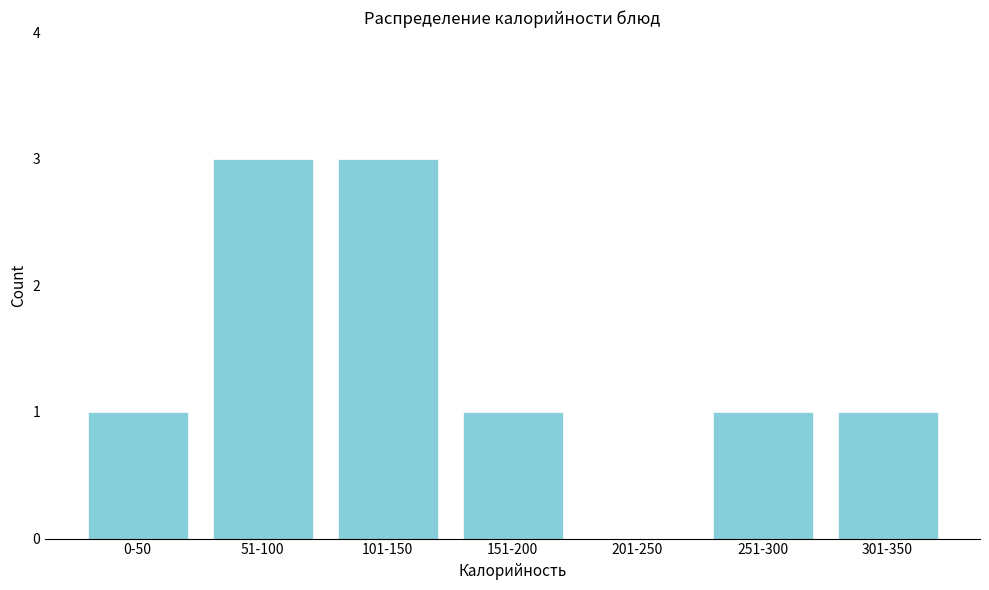

The value at 251-300 is 1. True or false?

True